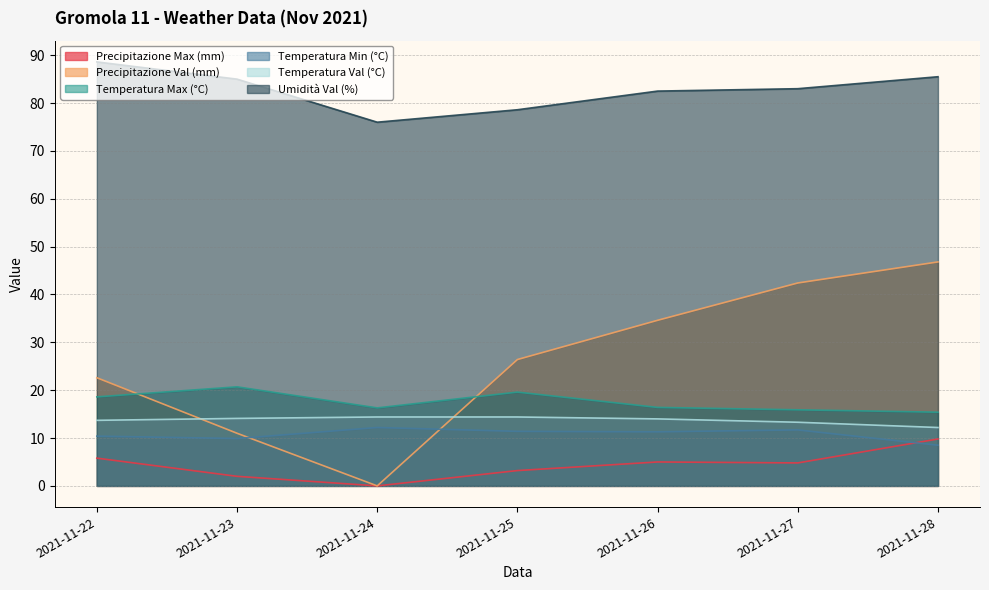

How many lines are shown in the chart?

6